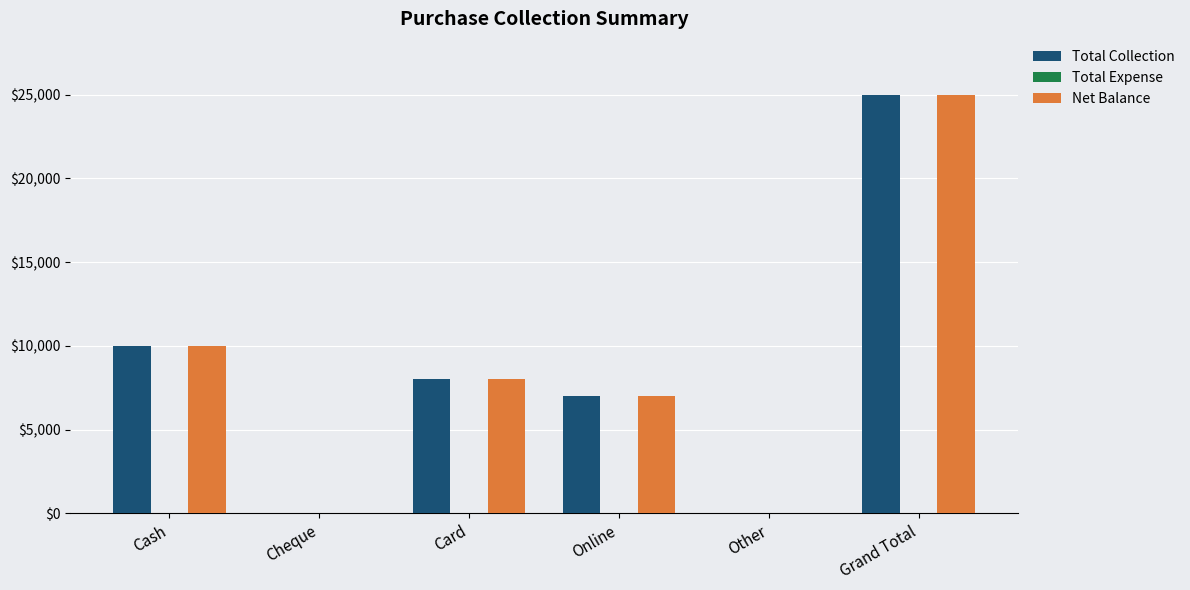

Reading left to right, extract all data points from this chart.

Total Collection: Cash=10000	Cheque=0	Card=8000	Online=7000	Other=0	Grand Total=25000
Net Balance: Cash=10000	Cheque=0	Card=8000	Online=7000	Other=0	Grand Total=25000